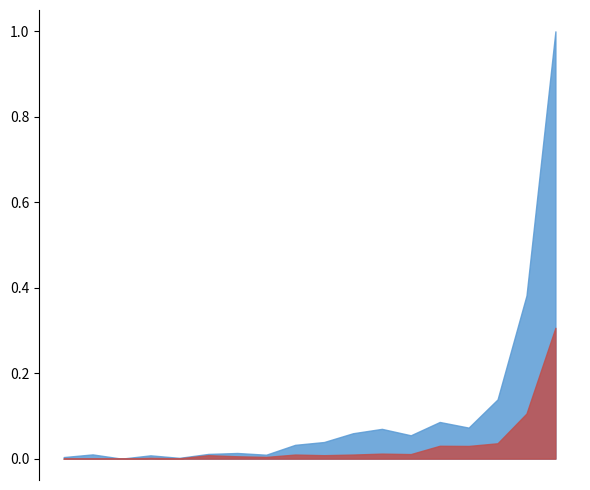

At 6, list the series in order from smallest to largest.

Self-citations, Citations